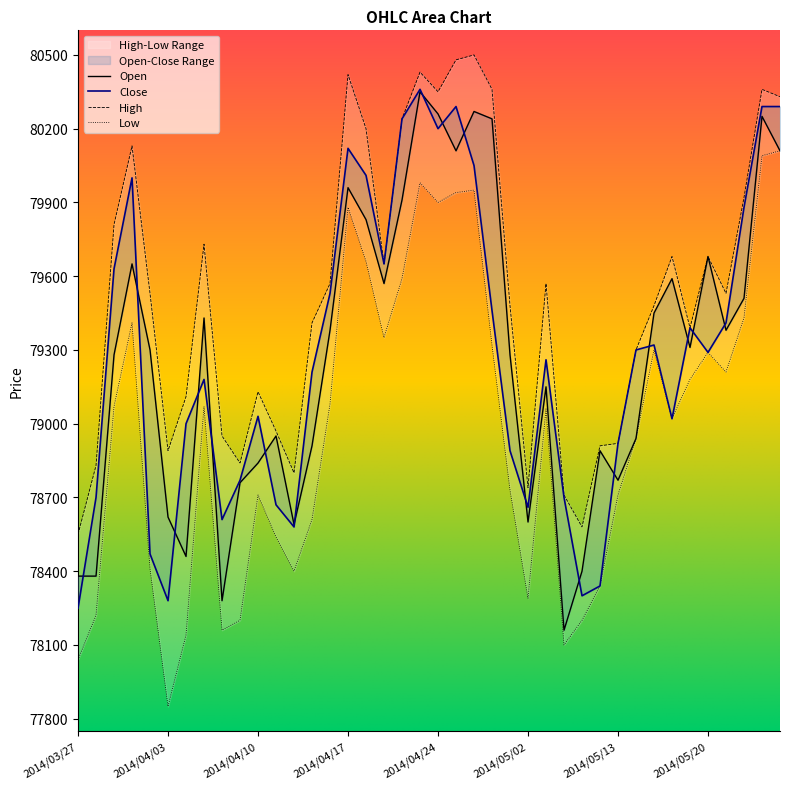

List the labels in order of Close value, smallest first.

2014/03/27, 2014/04/03, 2014/05/09, 2014/05/12, 2014/04/02, 2014/04/14, 2014/04/08, 2014/05/02, 2014/04/11, 2014/03/28, 2014/05/08, 2014/04/09, 2014/05/01, 2014/05/13, 2014/04/04, 2014/05/16, 2014/04/10, 2014/04/07, 2014/04/15, 2014/05/07, 2014/05/20, 2014/05/14, 2014/05/15, 2014/05/19, 2014/05/21, 2014/04/30, 2014/04/16, 2014/03/31, 2014/04/21, 2014/05/22, 2014/04/01, 2014/04/18, 2014/04/28, 2014/04/17, 2014/04/24, 2014/04/22, 2014/04/25, 2014/05/23, 2014/05/26, 2014/04/23